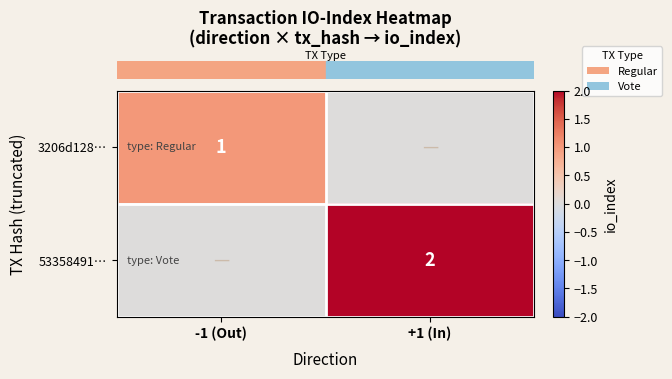

What is the difference between the row_1 values at -1 (Out) and +1 (In)?

2